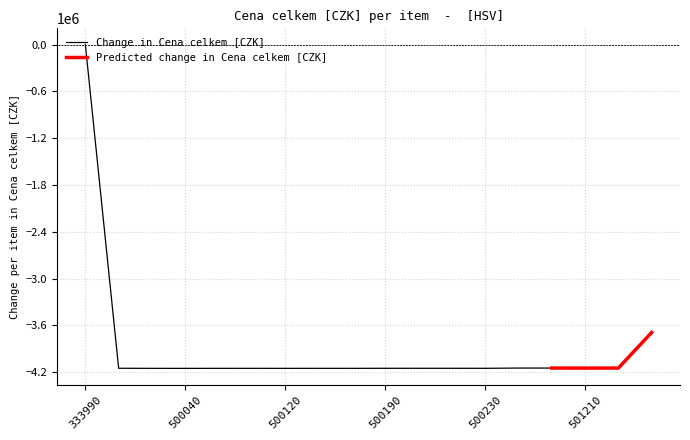

Which category has the highest value in the Change in Cena celkem [CZK] series?

333990